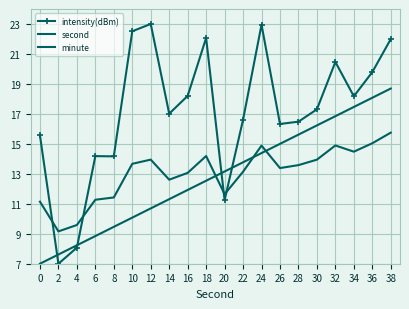

Reading left to right, extract all data points from this chart.

intensity(dBm): 15.6	7.0	8.1	14.2	14.2	22.5	23.0	17.0	18.2	22.1	11.2	16.6	23.0	16.3	16.5	17.3	20.5	18.2	19.8	22.0
second: 7.0	7.6	8.2	8.8	9.5	10.1	10.7	11.3	11.9	12.5	13.2	13.8	14.4	15.0	15.6	16.2	16.8	17.5	18.1	18.7
minute: 11.1	9.2	9.6	11.3	11.4	13.7	13.9	12.6	13.1	14.2	11.6	13.1	14.9	13.4	13.6	13.9	14.9	14.5	15.0	15.7